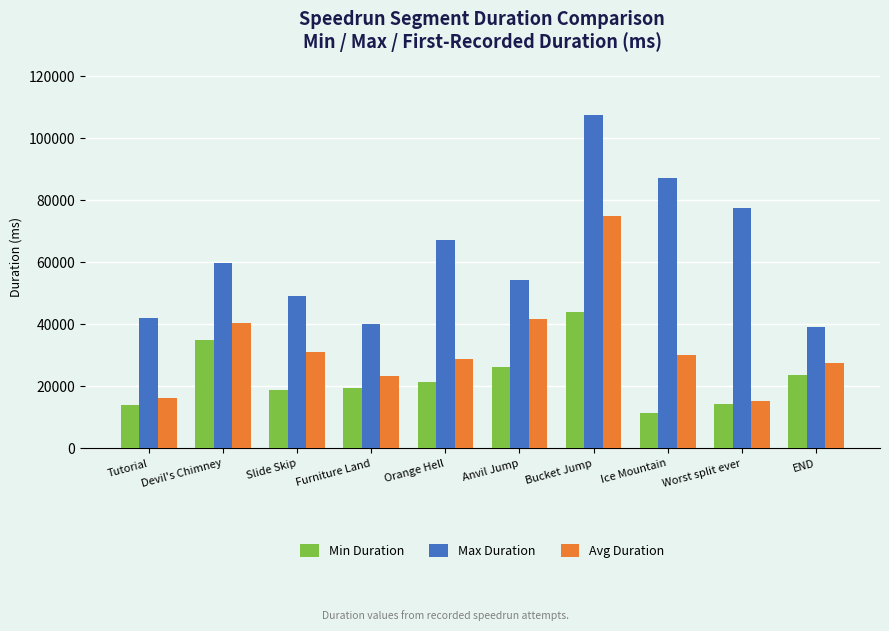

What is the label of the 8th bar from the right?

Slide Skip